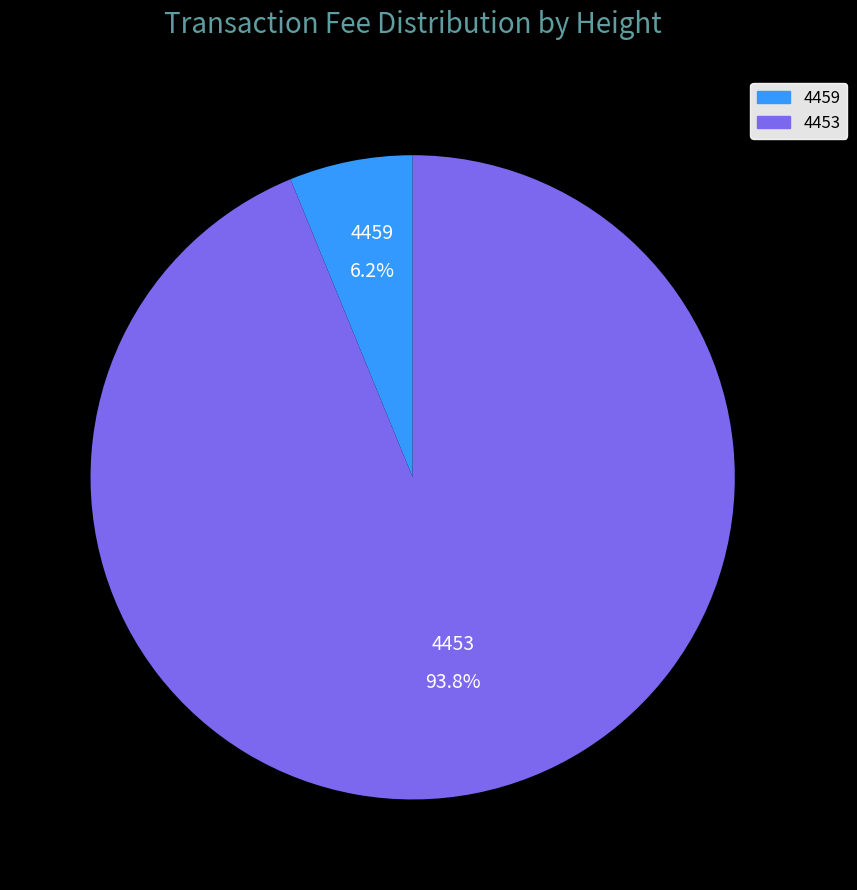

Between 4459 and 4453, which is larger?

4453